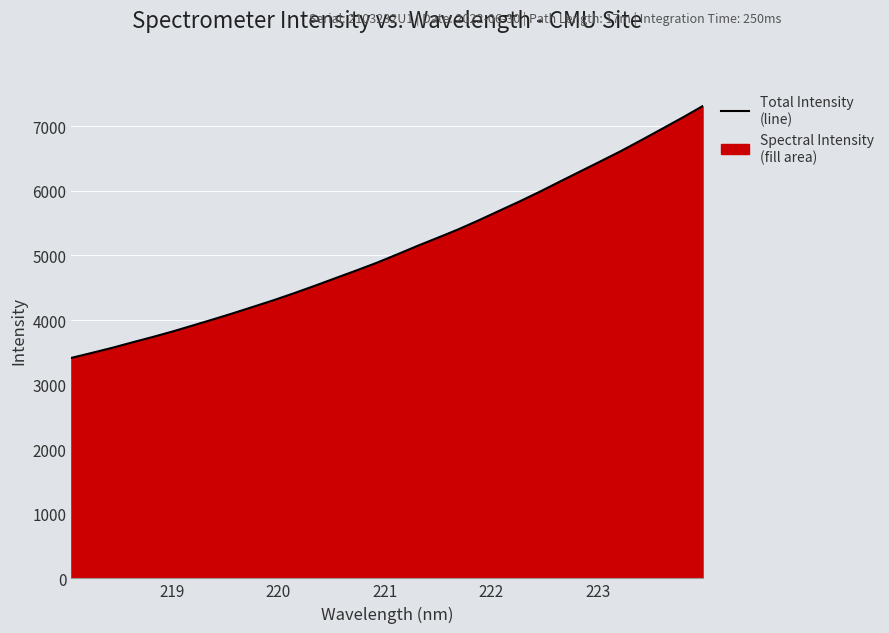

What is the greatest value displayed?

7310.9